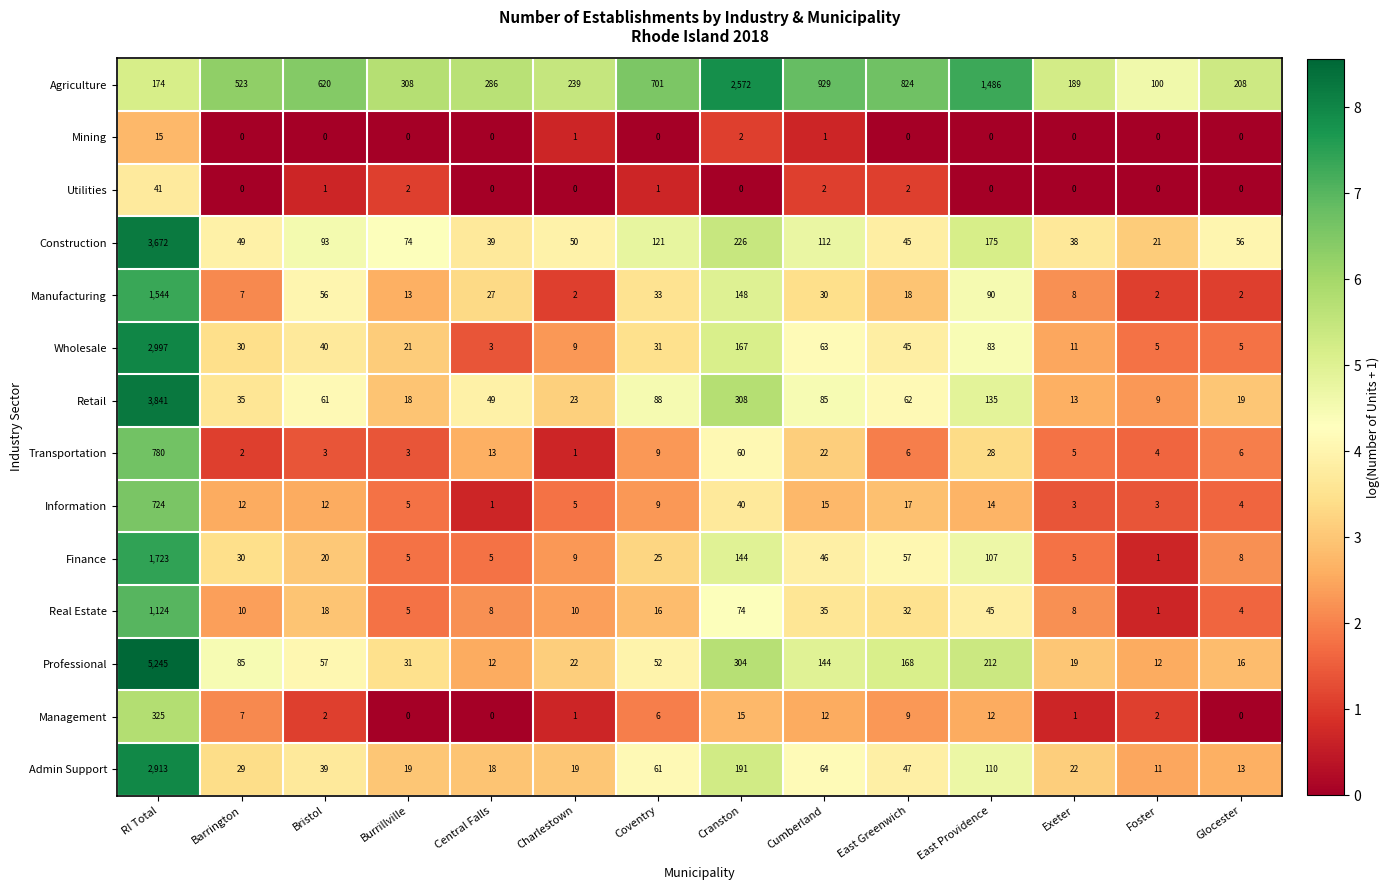

Which category has the highest value in the Construction series?

RI Total